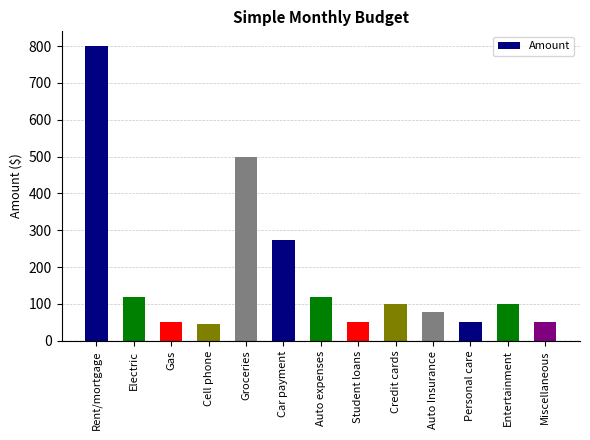

What is the label of the 2nd bar from the right?

Entertainment